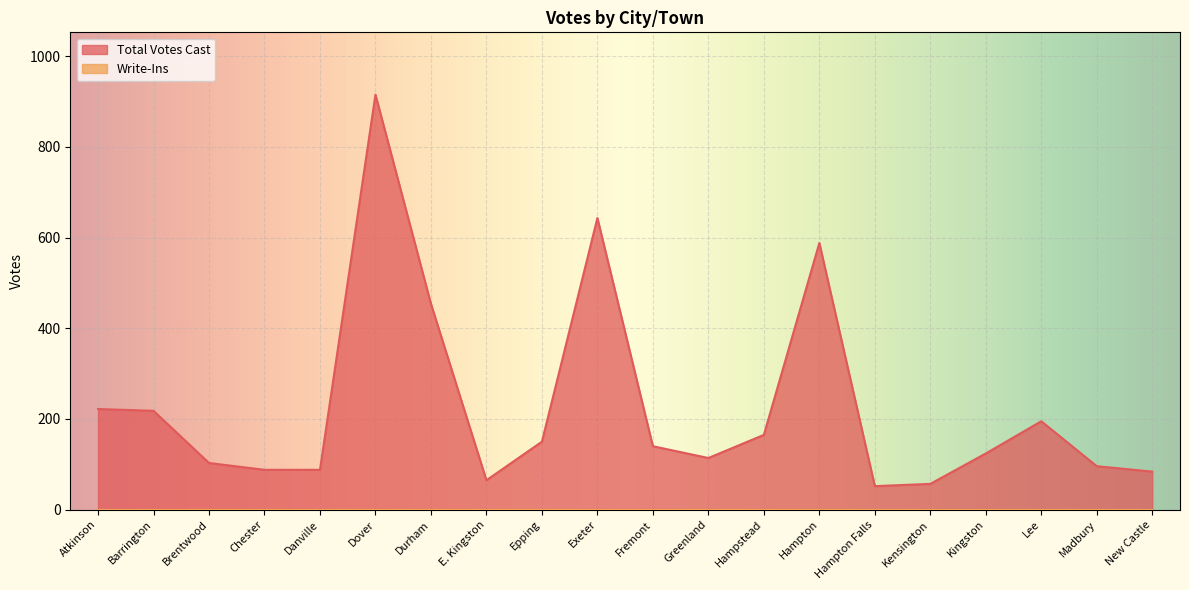

Rank the categories by value from lowest to highest.

Hampton Falls, Kensington, E. Kingston, New Castle, Chester, Danville, Madbury, Brentwood, Greenland, Kingston, Fremont, Epping, Hampstead, Lee, Barrington, Atkinson, Durham, Hampton, Exeter, Dover